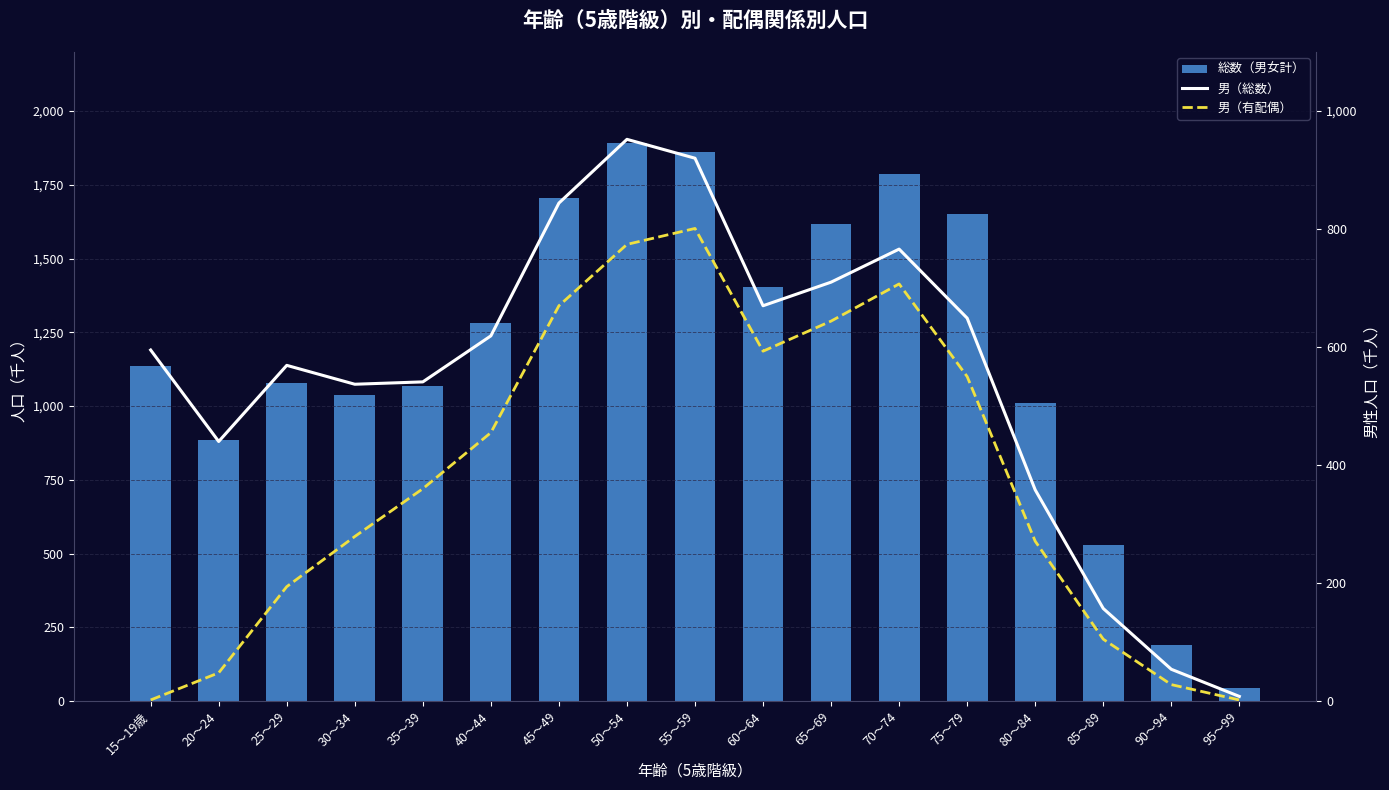

What is the average value of the 総数（男女計） series?

1186